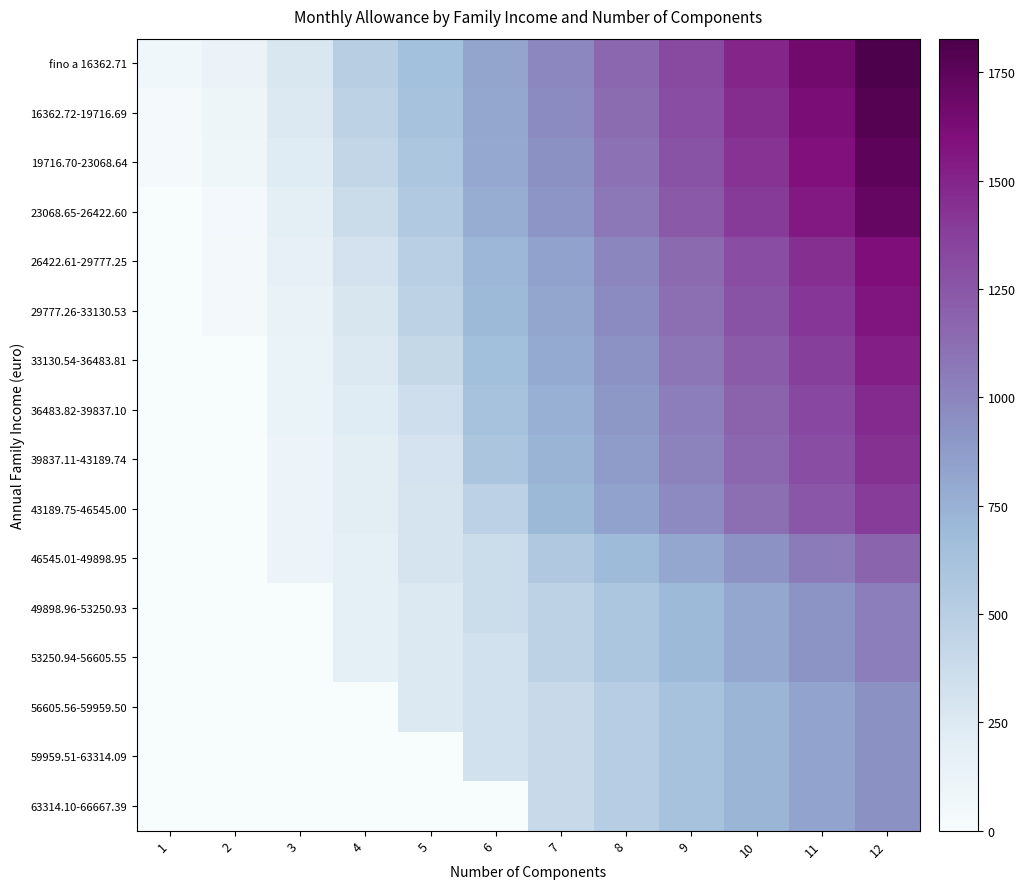

Rank the series by their maximum value, from highest to lowest.

fino a 16362.71, 16362.72-19716.69, 19716.70-23068.64, 23068.65-26422.60, 26422.61-29777.25, 29777.26-33130.53, 33130.54-36483.81, 36483.82-39837.10, 39837.11-43189.74, 43189.75-46545.00, 46545.01-49898.95, 49898.96-53250.93, 53250.94-56605.55, 56605.56-59959.50, 59959.51-63314.09, 63314.10-66667.39